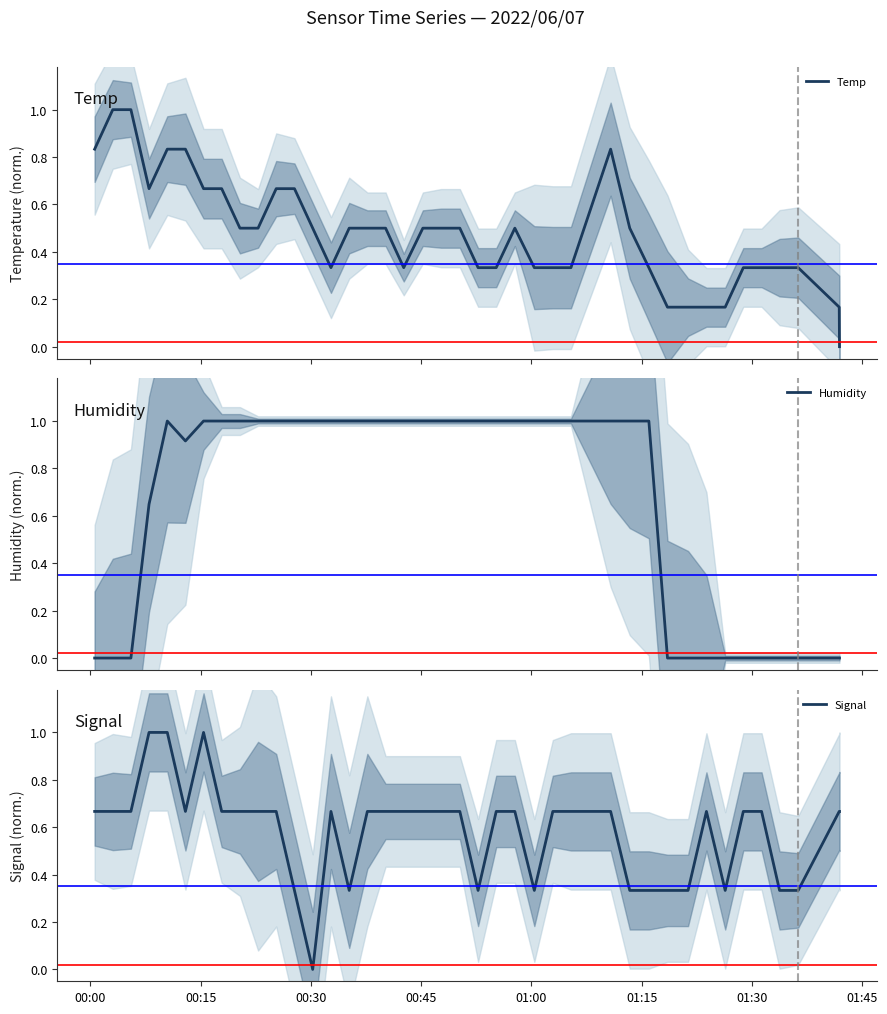

List the series in order of their peak value, highest first.

Temp, Humidity, Signal